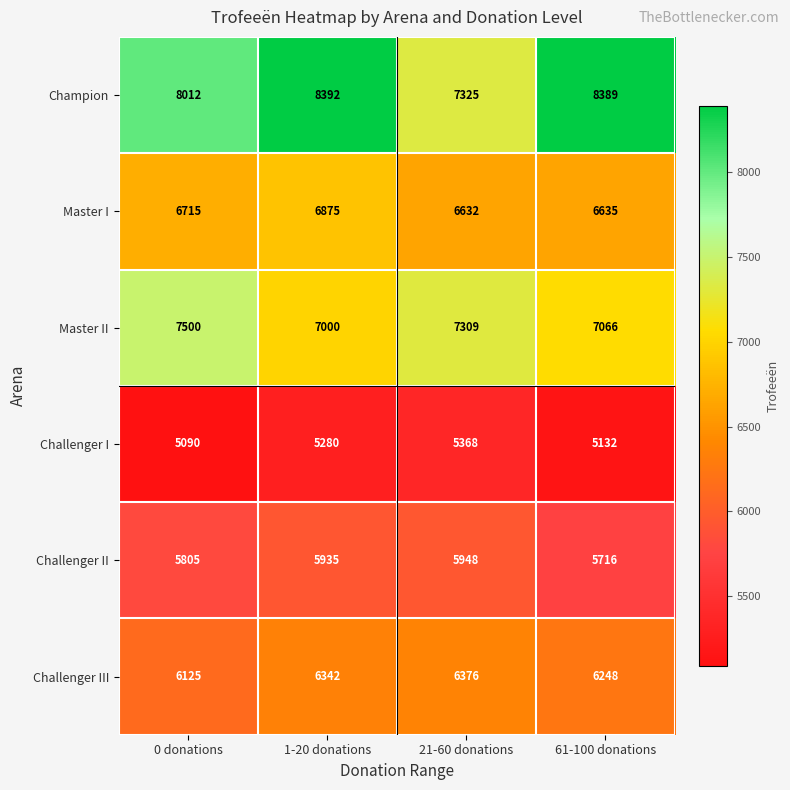

What is the maximum value shown in the chart?

8392